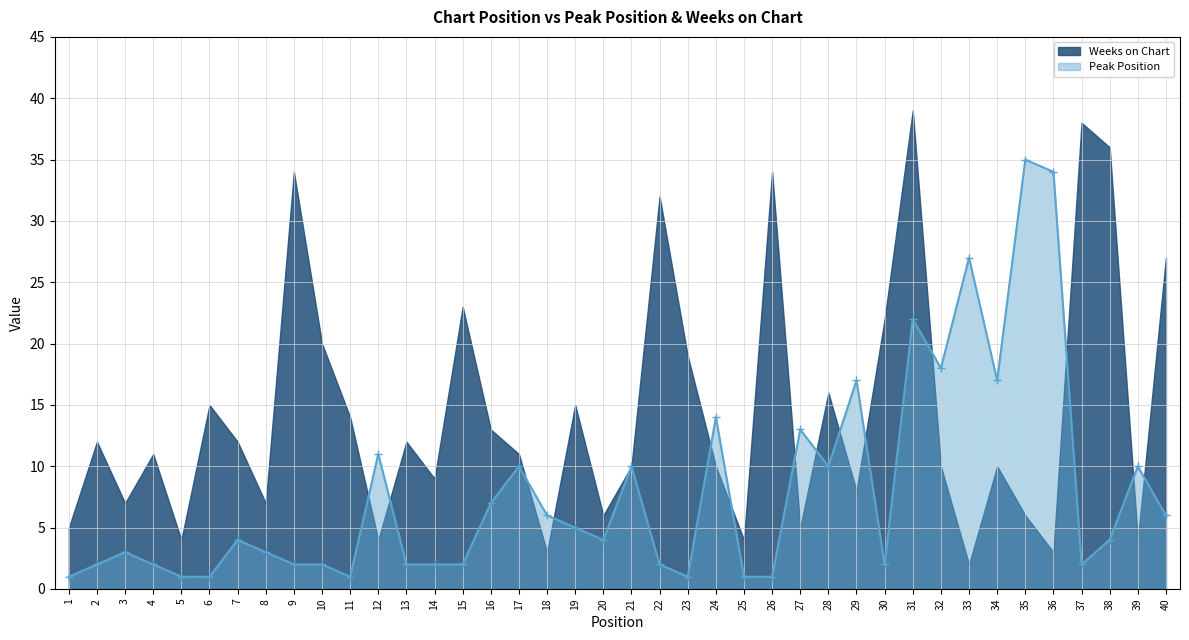

What is the maximum value for Peak Position?

35